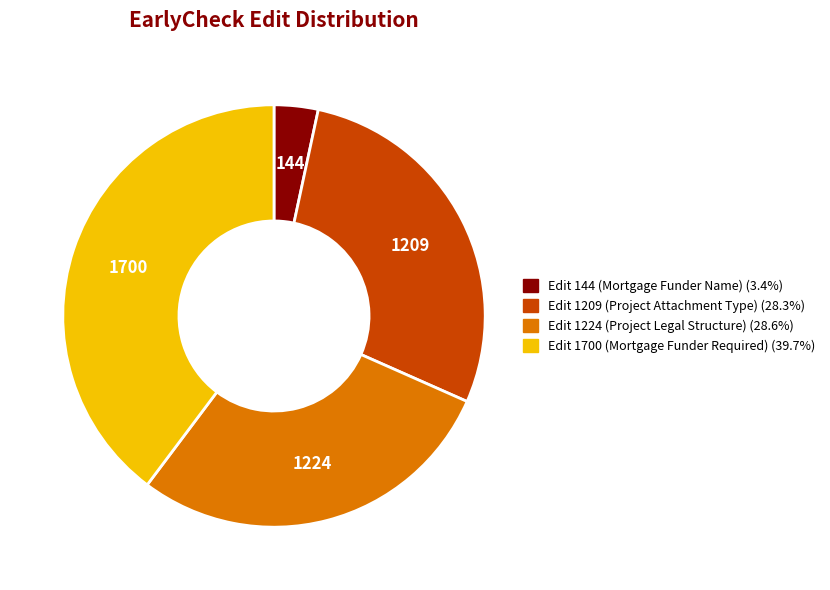

Combined, do Edit 1224 (Project Legal Structure) and Edit 1209 (Project Attachment Type) account for over 50%?

Yes